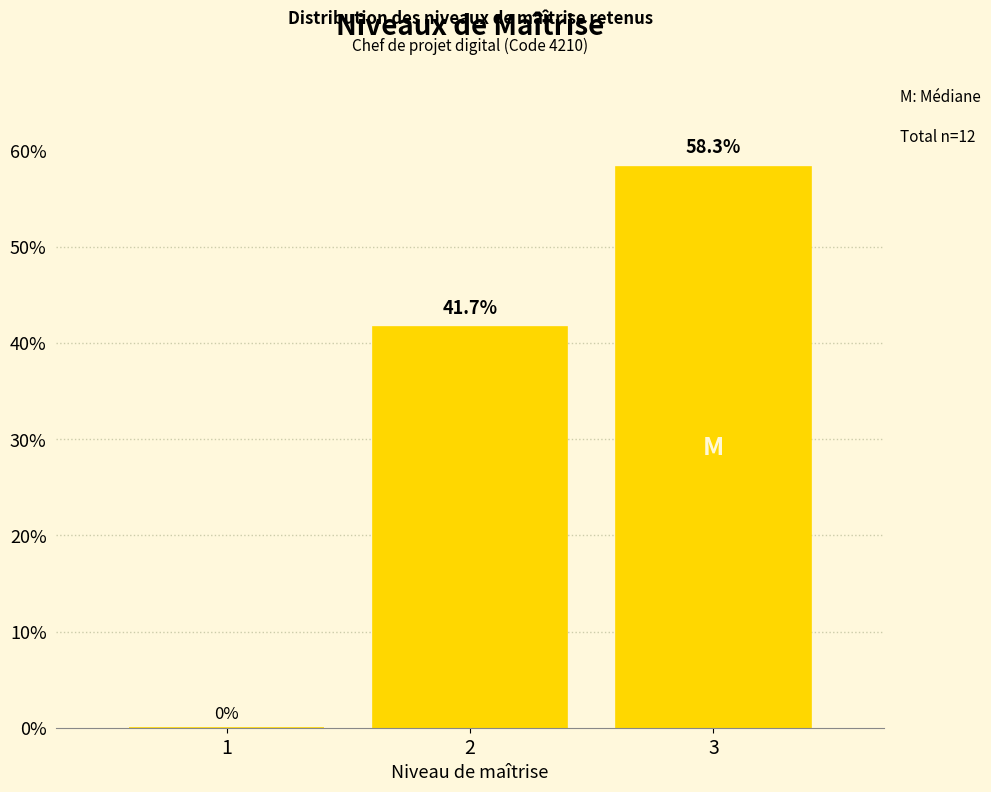

Reading left to right, transcribe all the data shown in this chart.

1=0.0	2=41.7	3=58.3